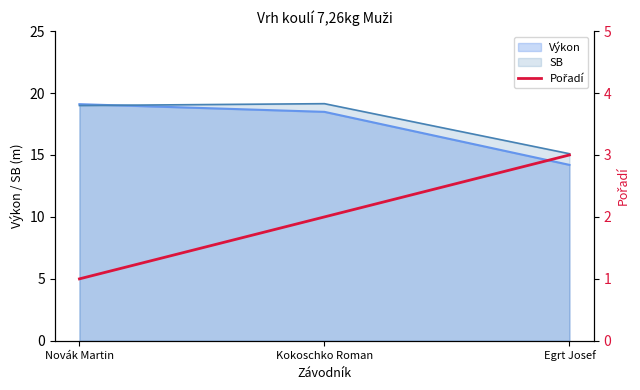

What value does the Výkon series have at Egrt Josef?

14.2